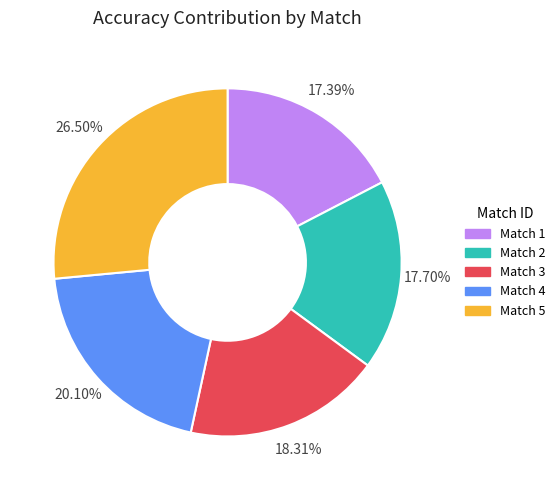

Is there a majority slice in this chart?

No